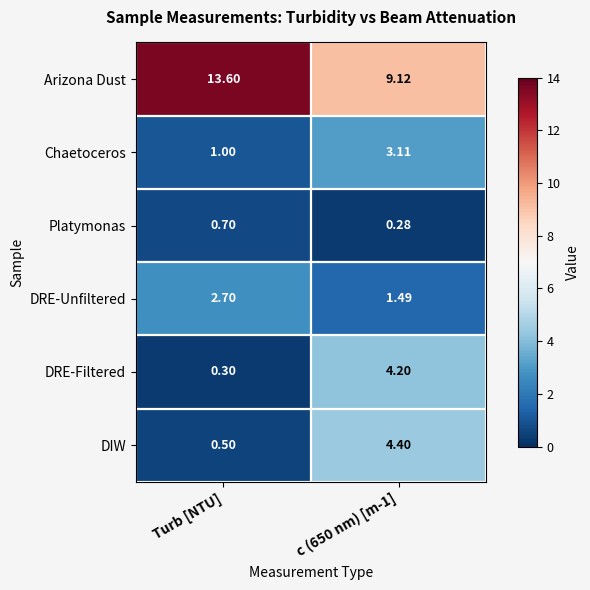

At c (650 nm) [m-1], list the series in order from smallest to largest.

Platymonas, DRE-Unfiltered, Chaetoceros, DRE-Filtered, DIW, Arizona Dust